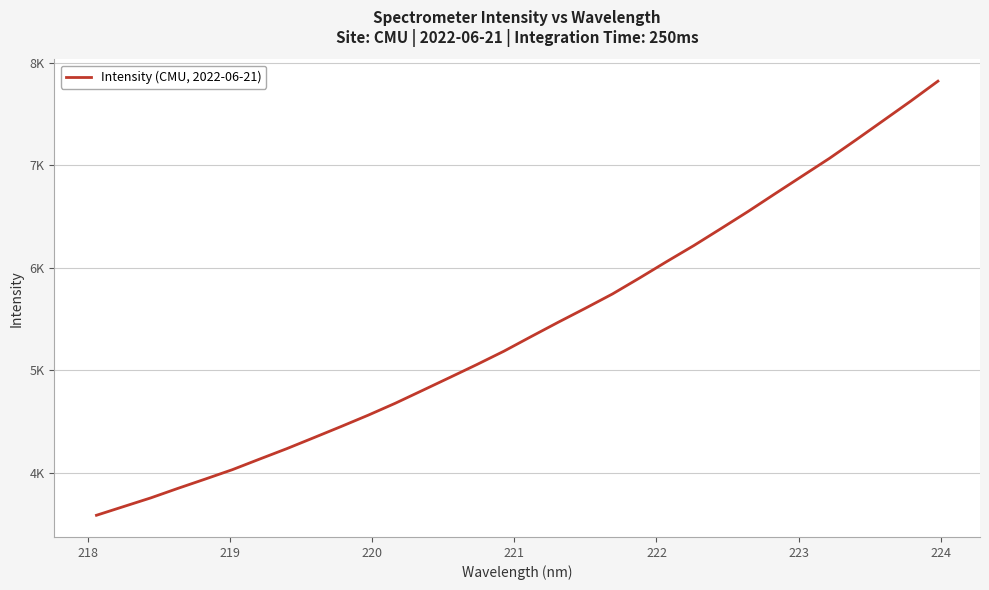

Is this an area chart (filled region under the line)?

No